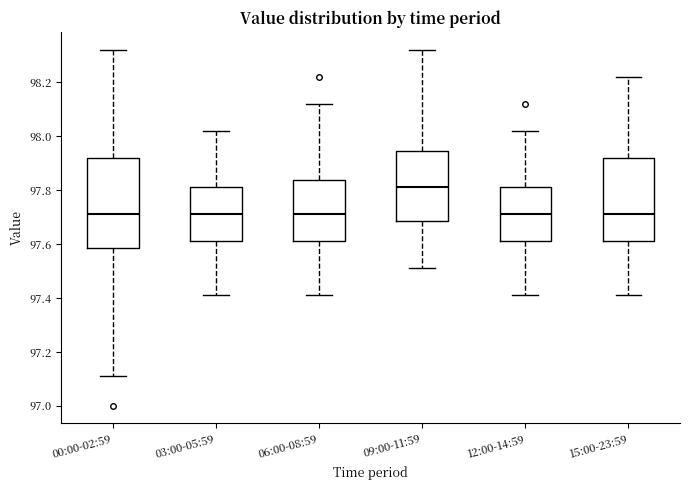

Reading left to right, read every box against the y-axis: the position of its median line, the range the box covers, and the ends of its whiskers. The values are not printed on the chart, so give them approximately, as read against the axis.

00:00-02:59: median 97.72, box 97.58 to 97.92, whiskers 97.12 to 98.32
03:00-05:59: median 97.72, box 97.62 to 97.82, whiskers 97.42 to 98.02
06:00-08:59: median 97.72, box 97.62 to 97.84, whiskers 97.42 to 98.12
09:00-11:59: median 97.82, box 97.68 to 97.94, whiskers 97.52 to 98.32
12:00-14:59: median 97.72, box 97.62 to 97.82, whiskers 97.42 to 98.02
15:00-23:59: median 97.72, box 97.62 to 97.92, whiskers 97.42 to 98.22